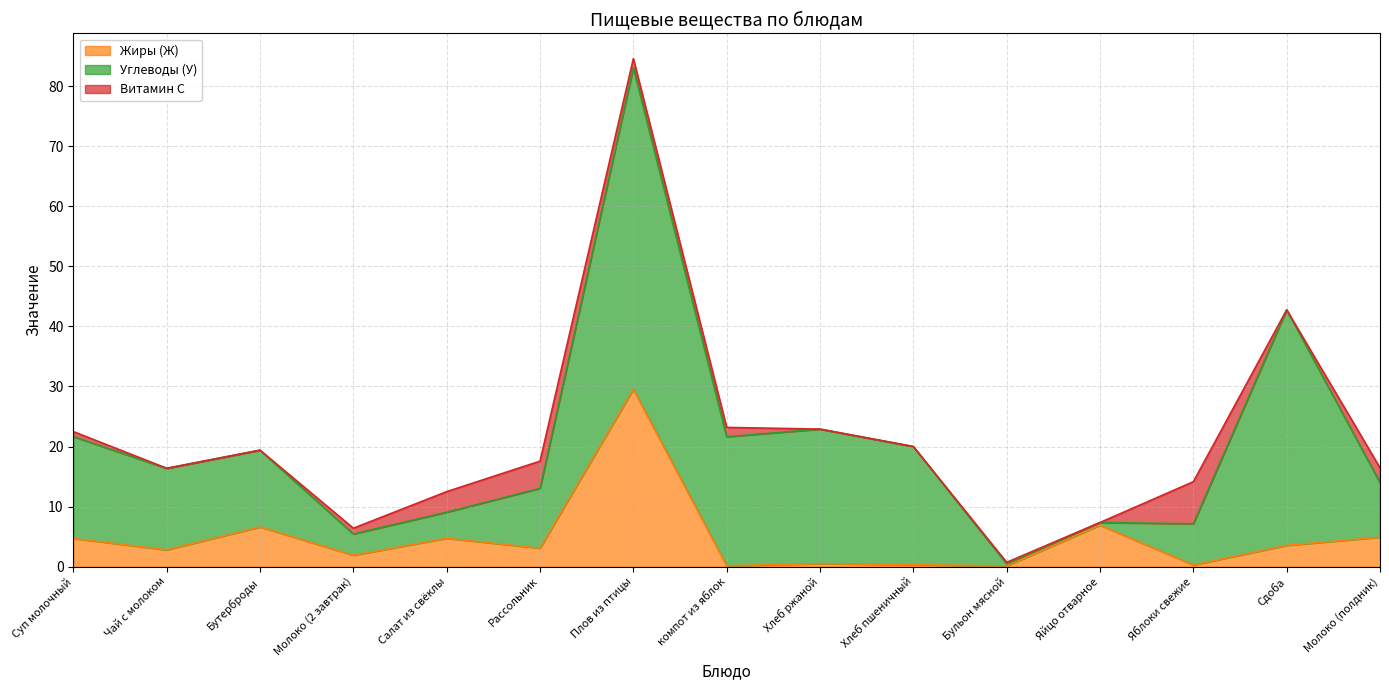

What position from the right is Рассольник?

10